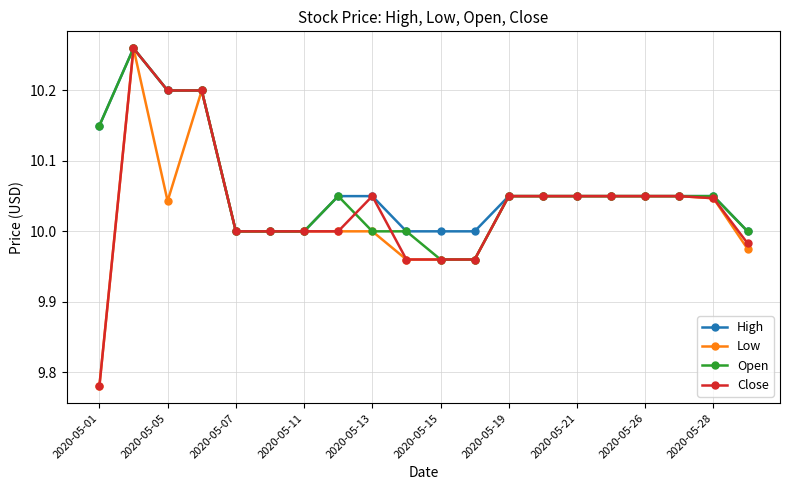

How many data points does each series have?

20